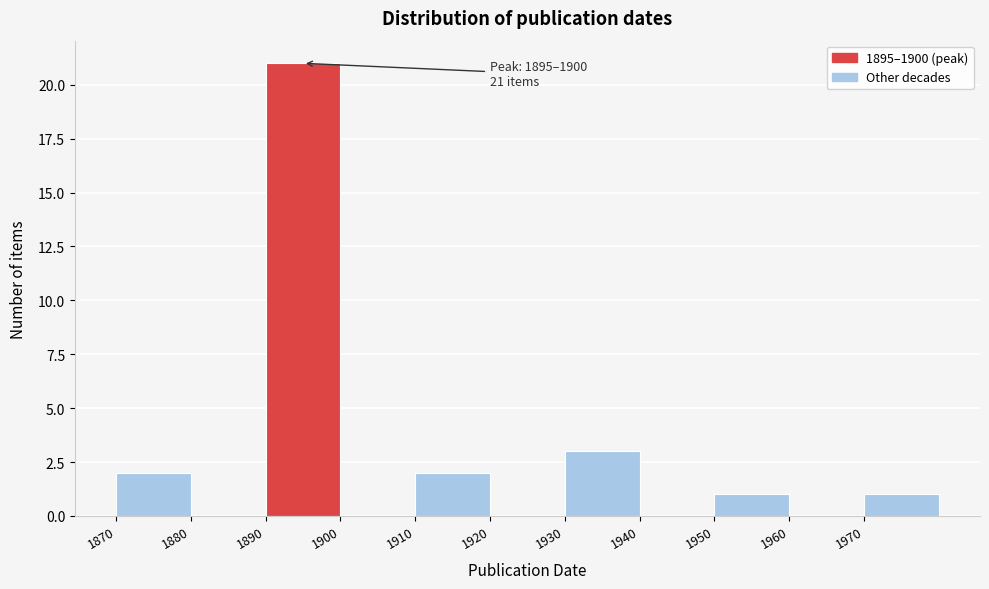

Which range on the x-axis has the tallest bar?

1890 to 1900